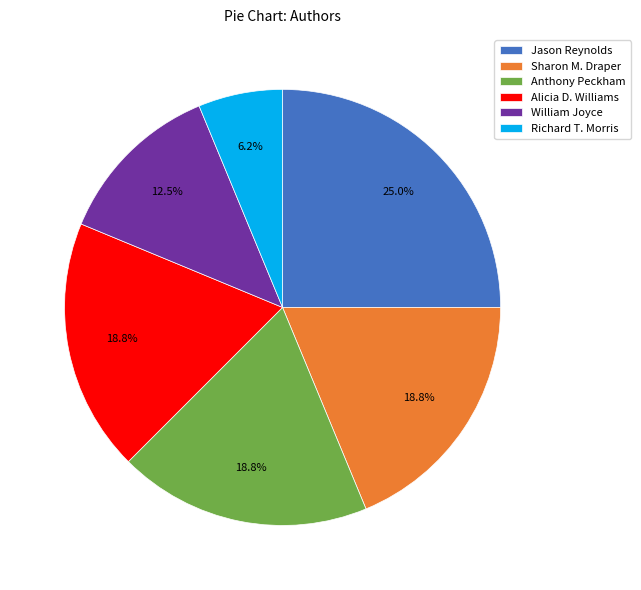

Is Jason Reynolds the majority of the pie?

No